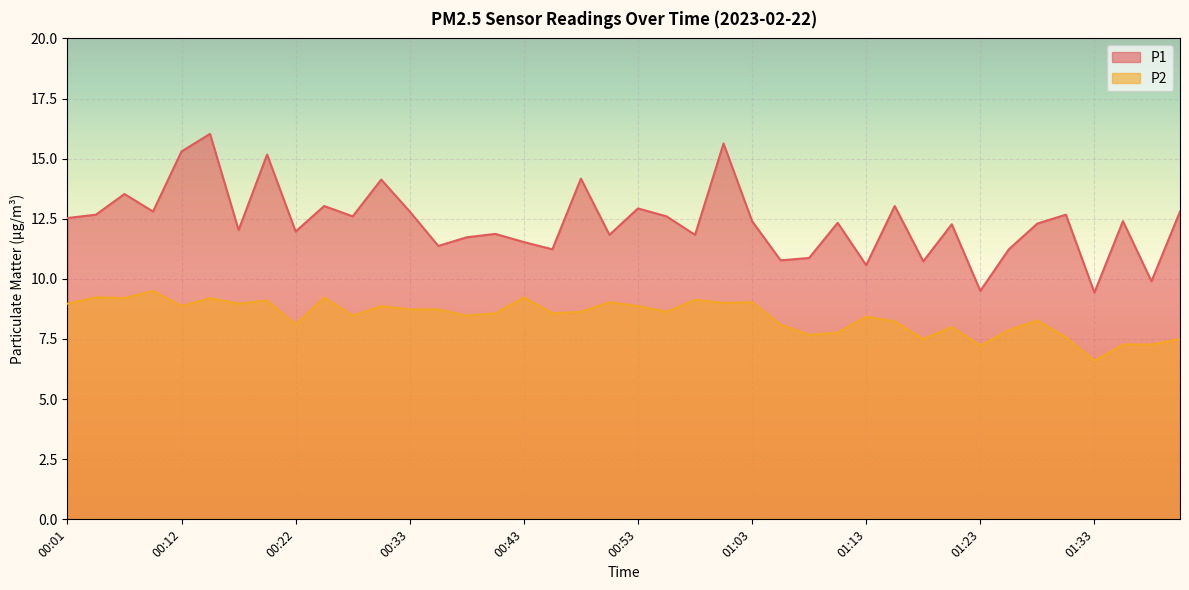

At which label does P1 first exceed 12?

00:01